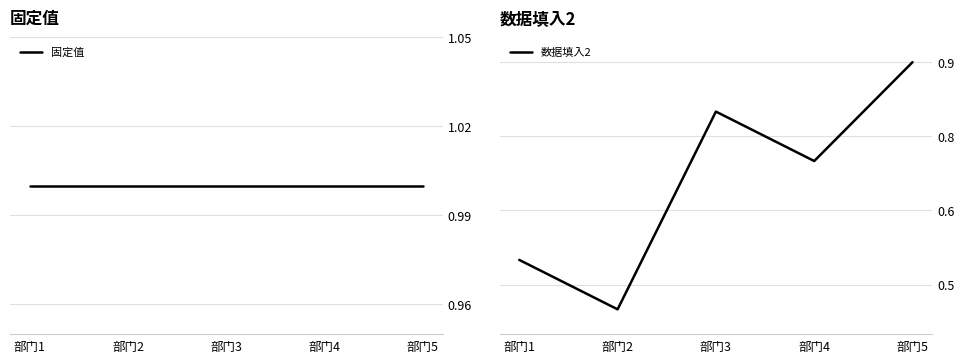

Is the value of 数据填入2 at 部门4 greater than the value of 固定值 at 部门5?

No